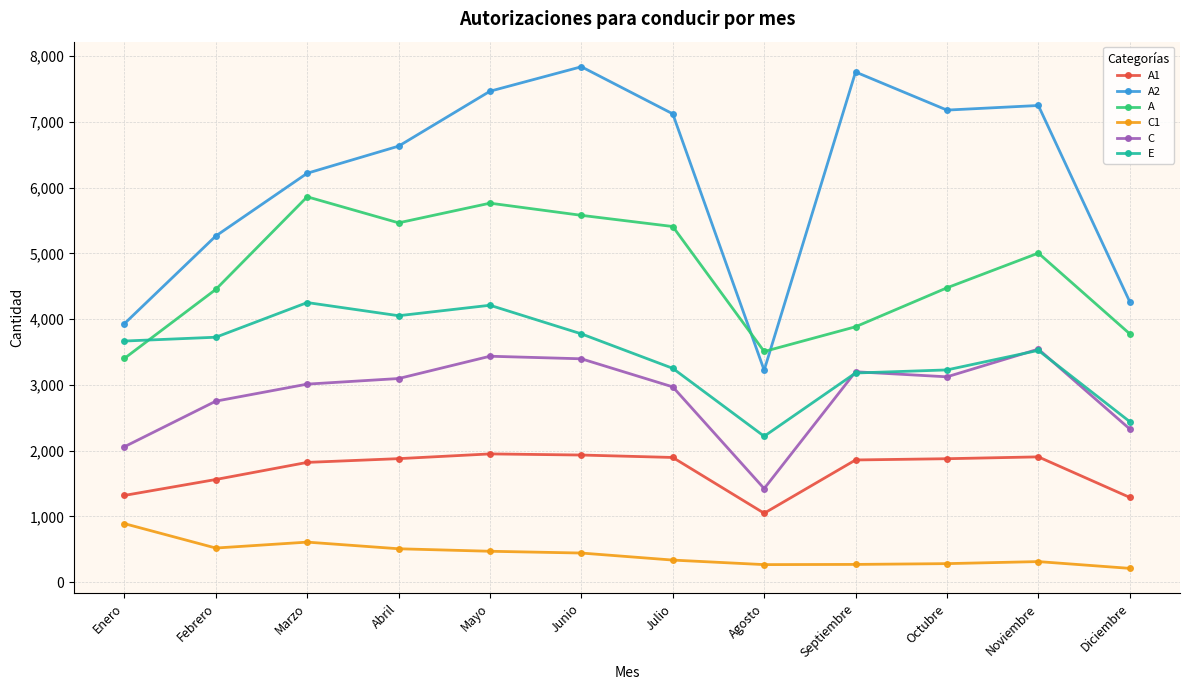

True or false: A and A1 cross at least once.

False